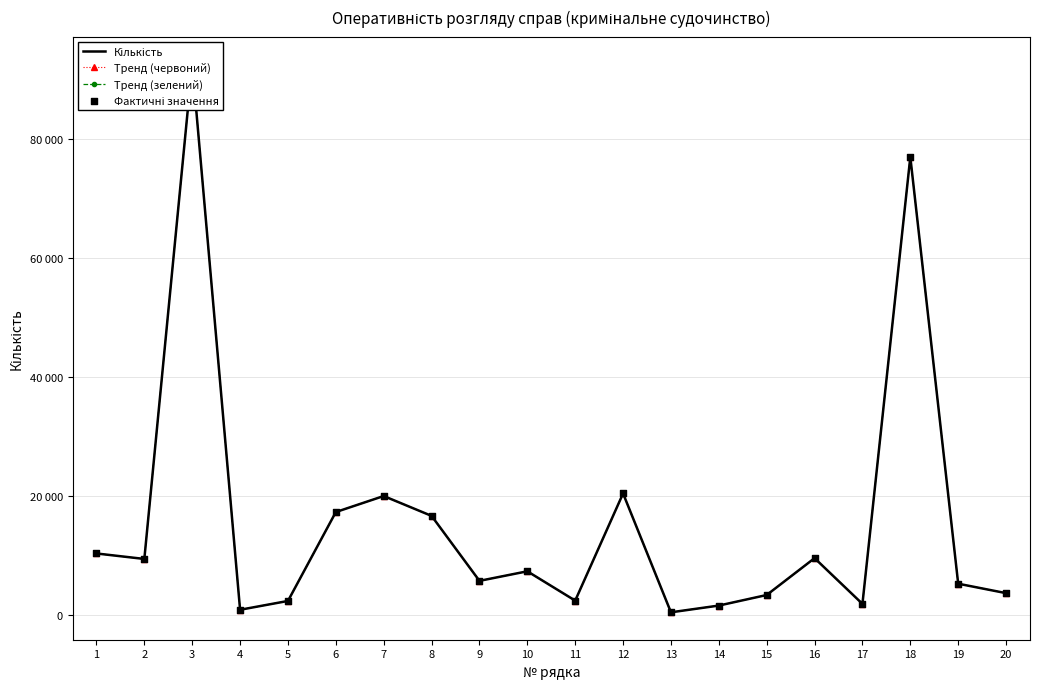

At how many categories does at least one series exceed 72427?

2